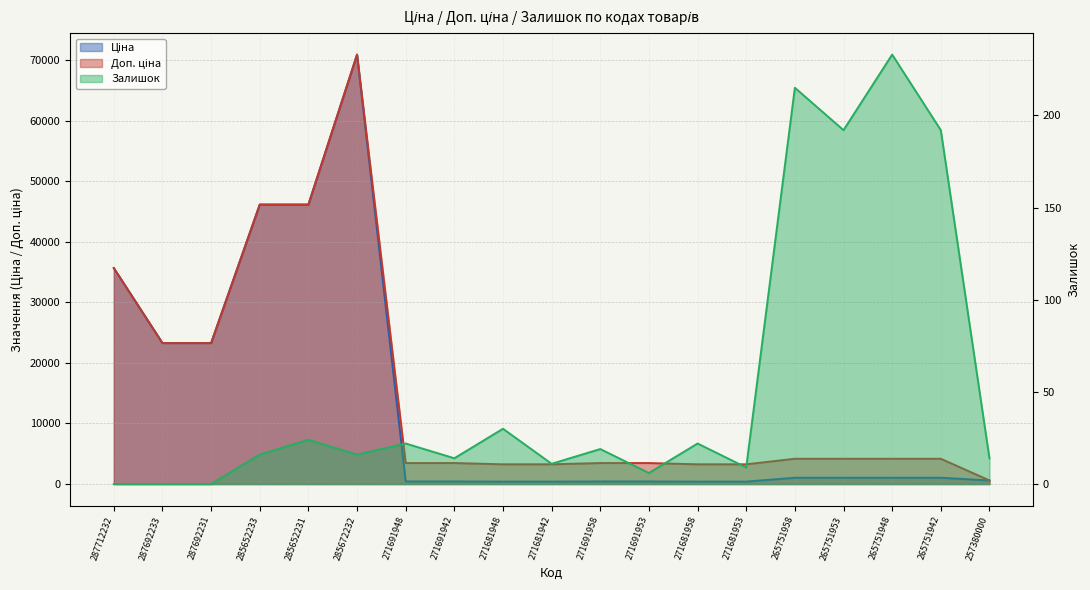

In Залишок, how many points are lower than both neighbors (excluding endpoints)?

6